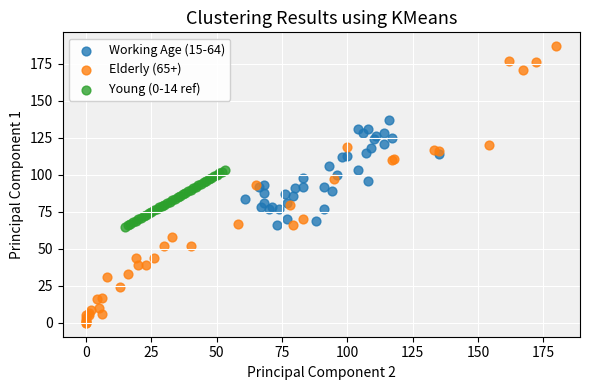

Which series reaches the minimum Y coordinate?

Elderly (65+)